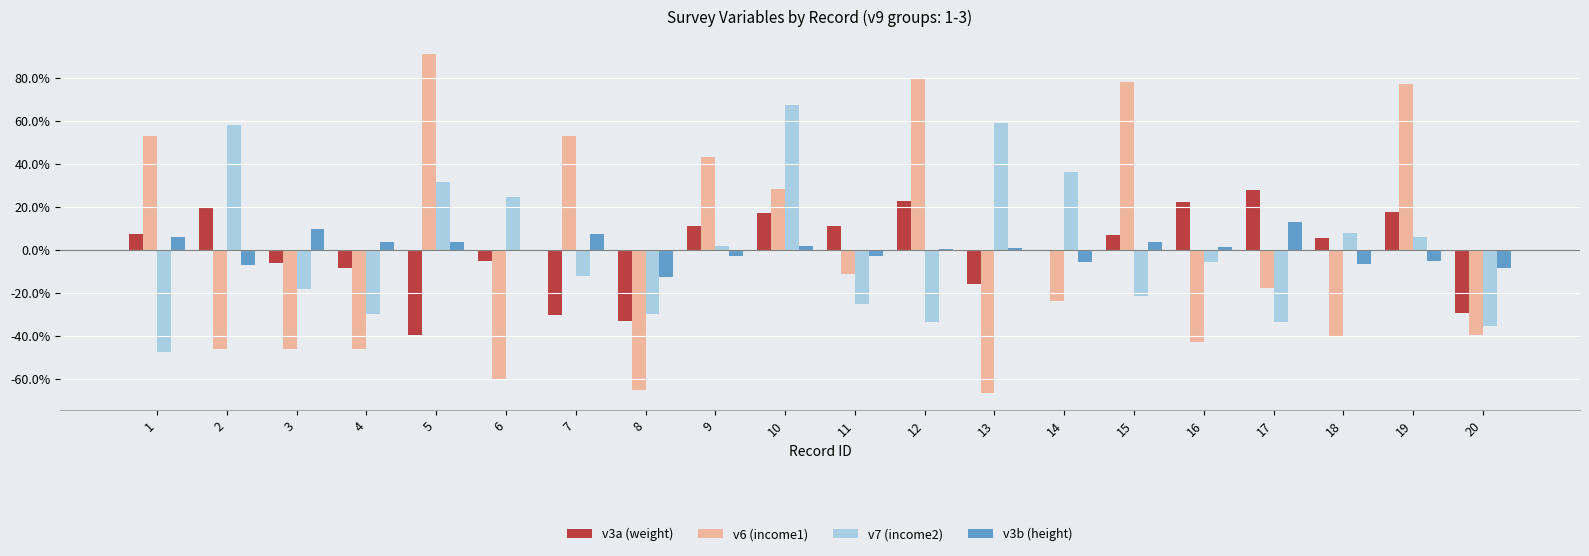

How many groups of bars are there?

20